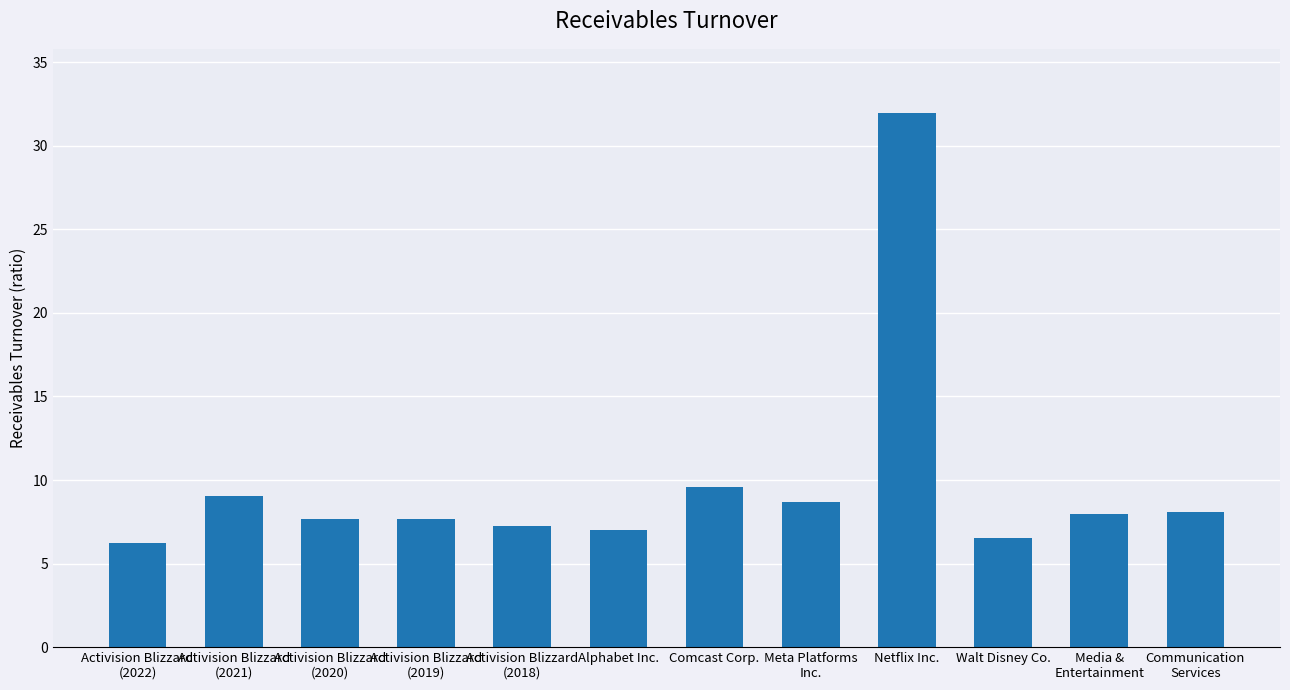

How many bars are there in total?

12